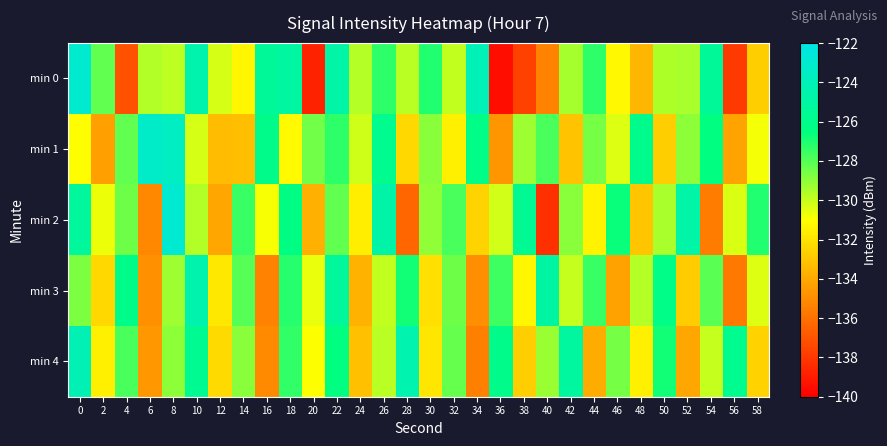

Which series changed the most between 24 and 48?

min 1